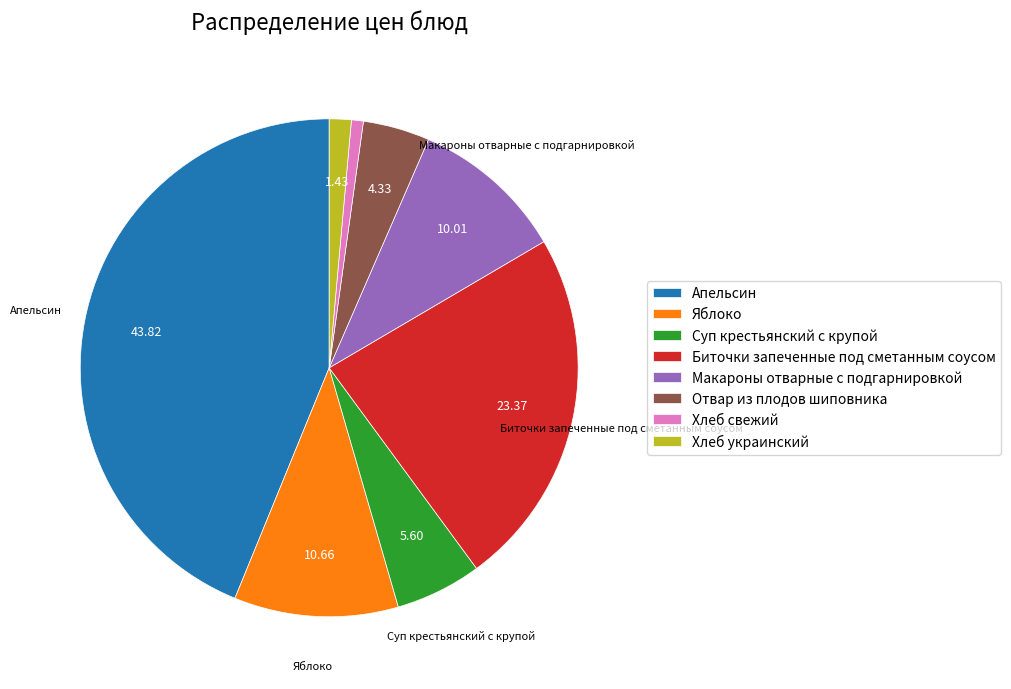

The Хлеб украинский slice represents 11% of the pie. True or false?

False